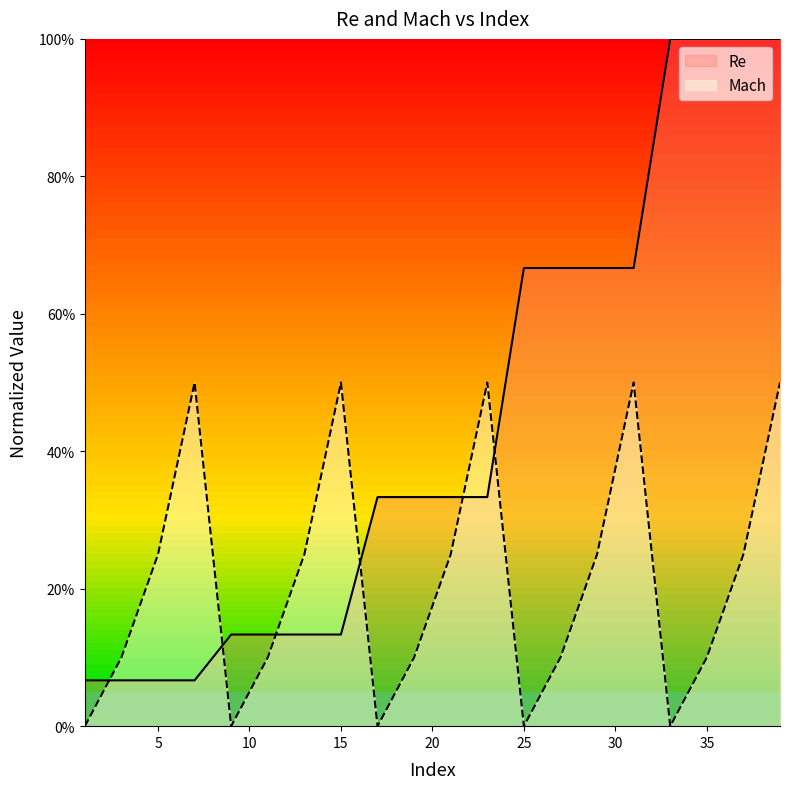

Reading left to right, transcribe all the data shown in this chart.

Re: 1=0.1	3=0.1	5=0.1	7=0.1	9=0.1	11=0.1	13=0.1	15=0.1	17=0.3	19=0.3	21=0.3	23=0.3	25=0.7	27=0.7	29=0.7	31=0.7	33=1.0	35=1.0	37=1.0	39=1.0
Mach: 1=0.0	3=0.1	5=0.2	7=0.5	9=0.0	11=0.1	13=0.2	15=0.5	17=0.0	19=0.1	21=0.2	23=0.5	25=0.0	27=0.1	29=0.2	31=0.5	33=0.0	35=0.1	37=0.2	39=0.5